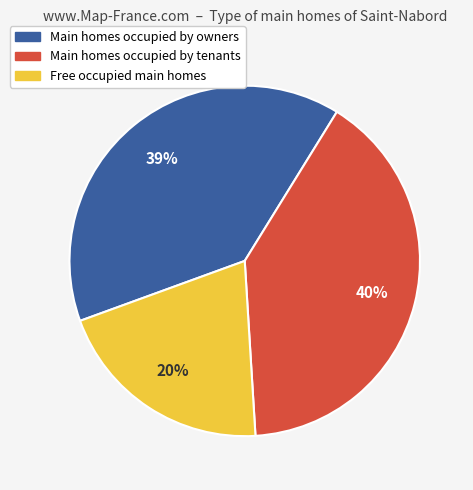

Count the number of slices in the pie.

3